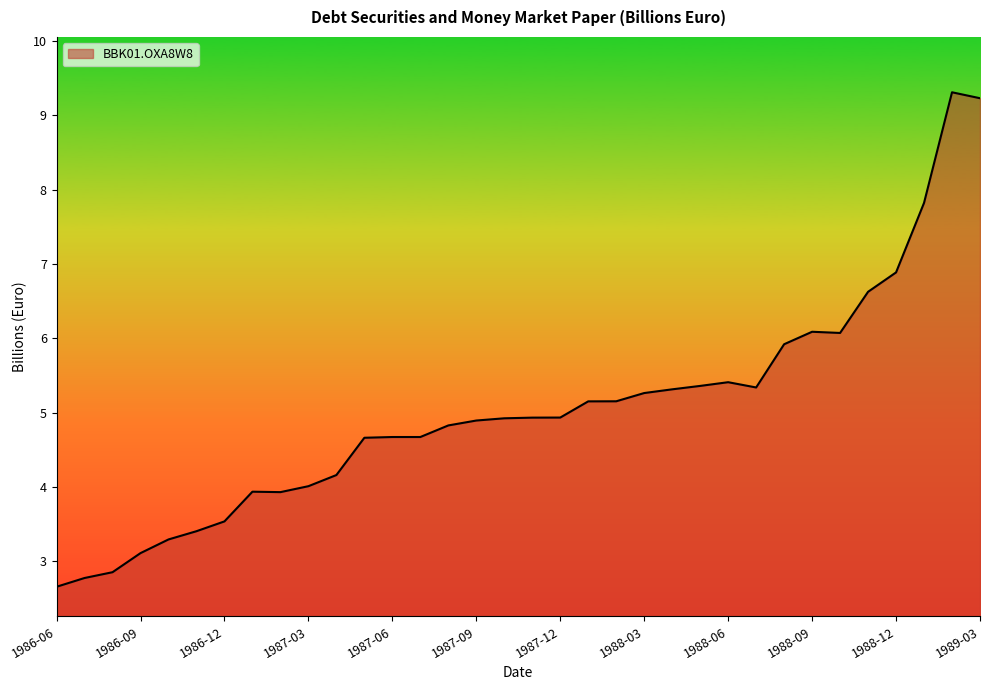

What is the difference between the maximum and minimum values?

6.7